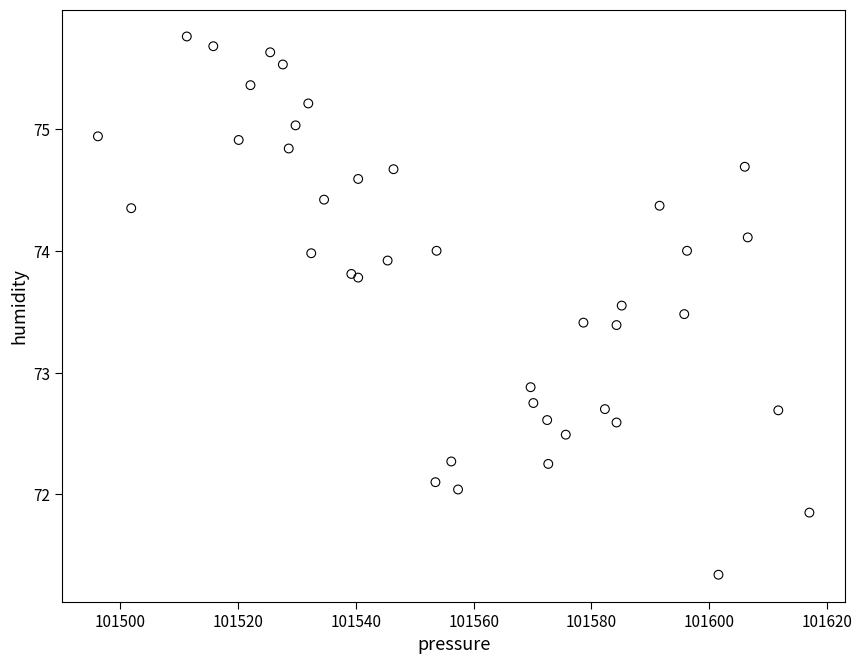

What Y value in the scatter plot is closest to 73?

72.9